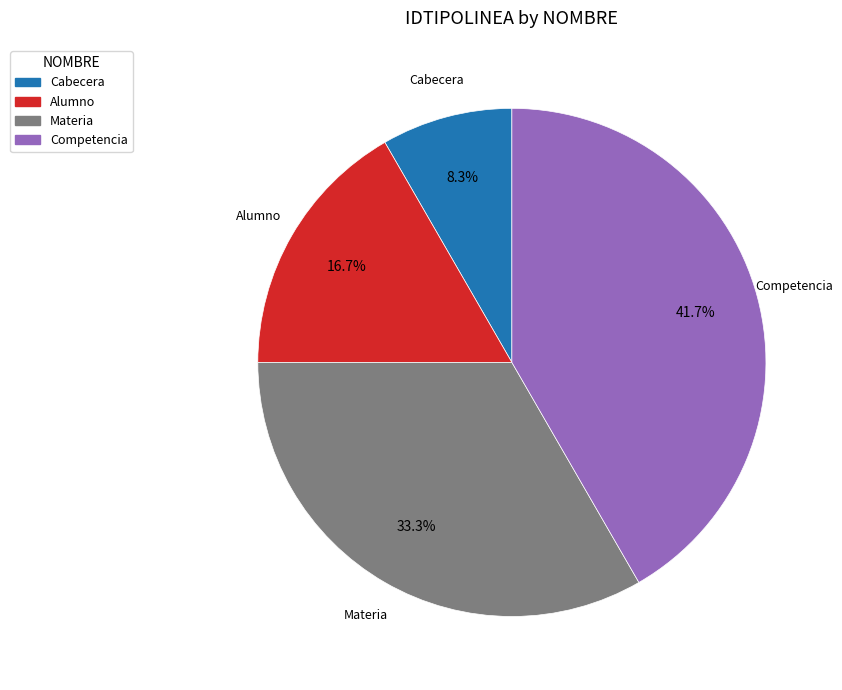

What percentage is the Materia slice, to the nearest percent?

33%